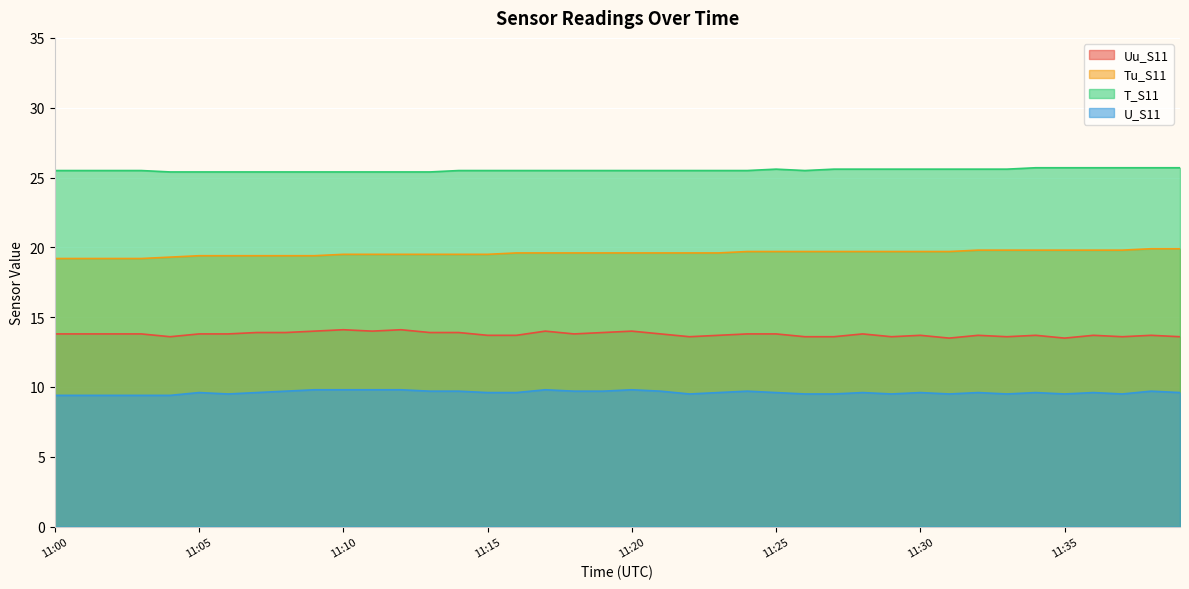

At how many categories does at least one series exceed 15?

40